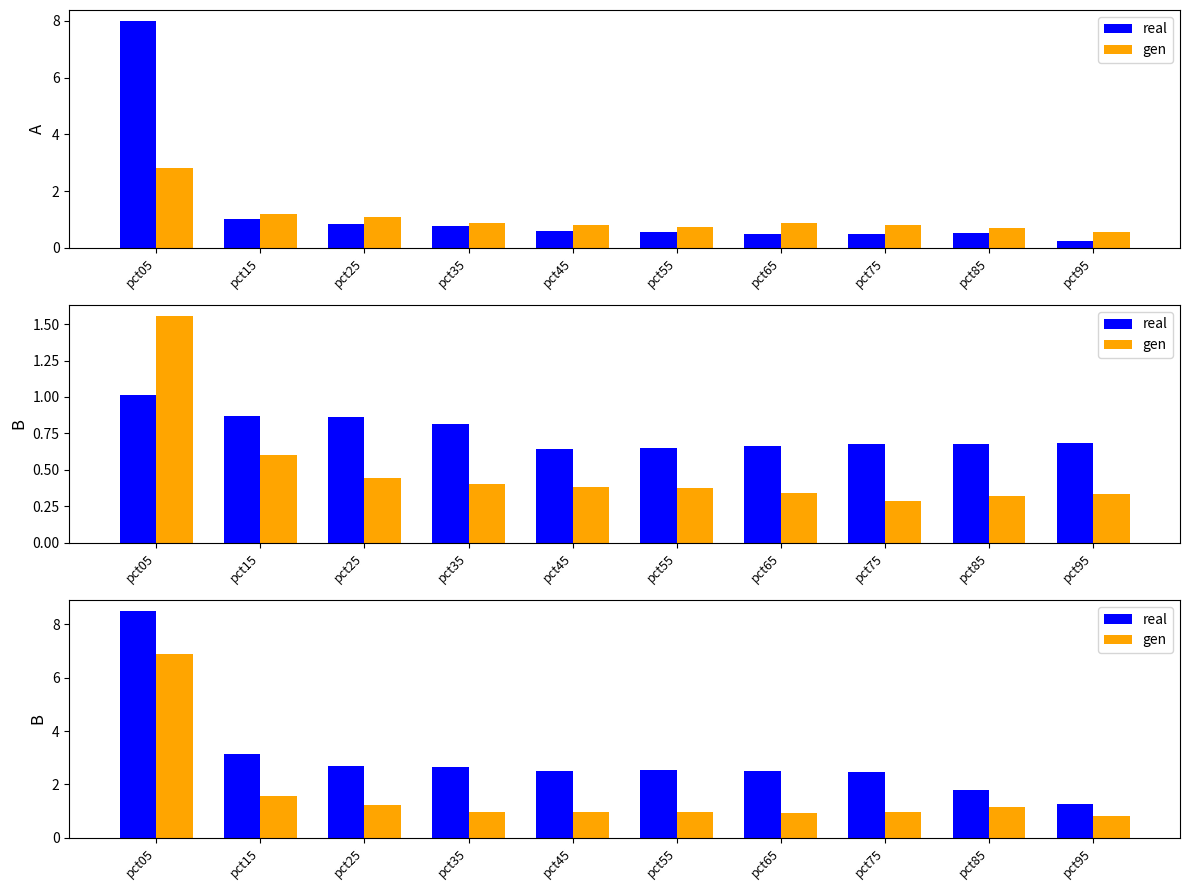

Which category has the lowest value in the real series?

pct95